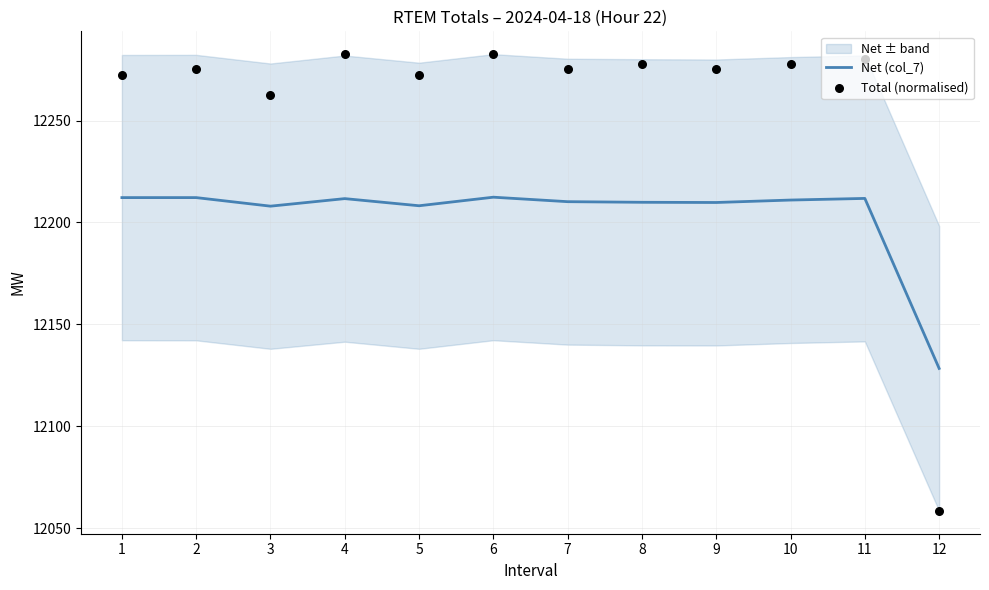

What are all the series names shown in the legend?

Net (col_7), Total (normalised)